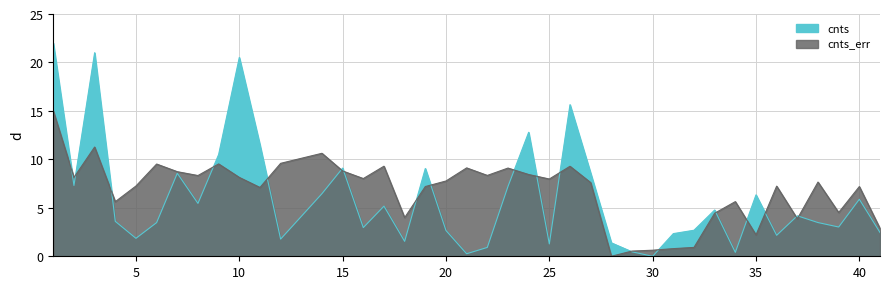

What is the value of the cnts point at the 37th from the left?

3.5